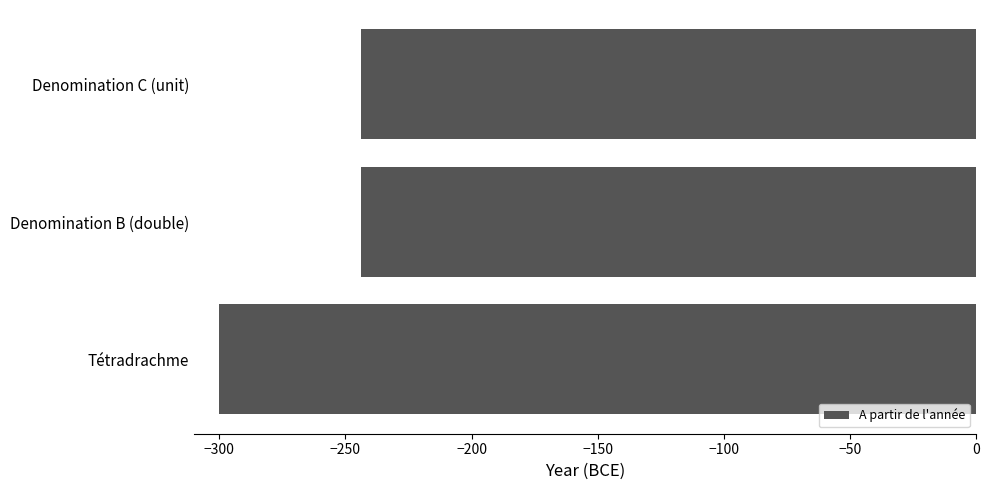

What is the difference between the values at Tétradrachme and Denomination B (double)?

56